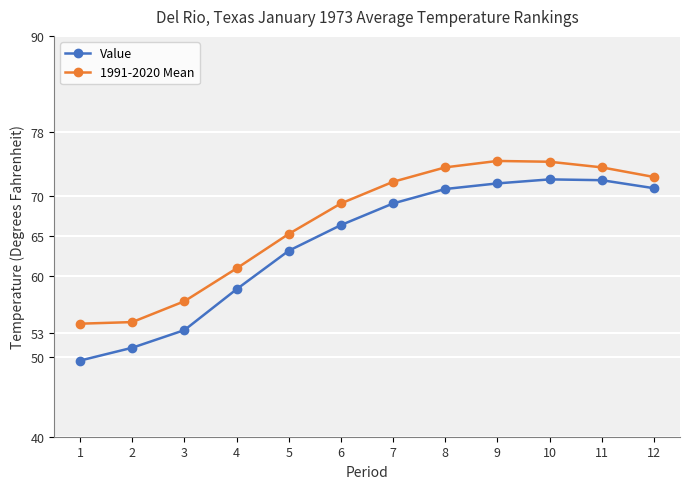

The 1991-2020 Mean series shows 71.8 at 7. True or false?

True